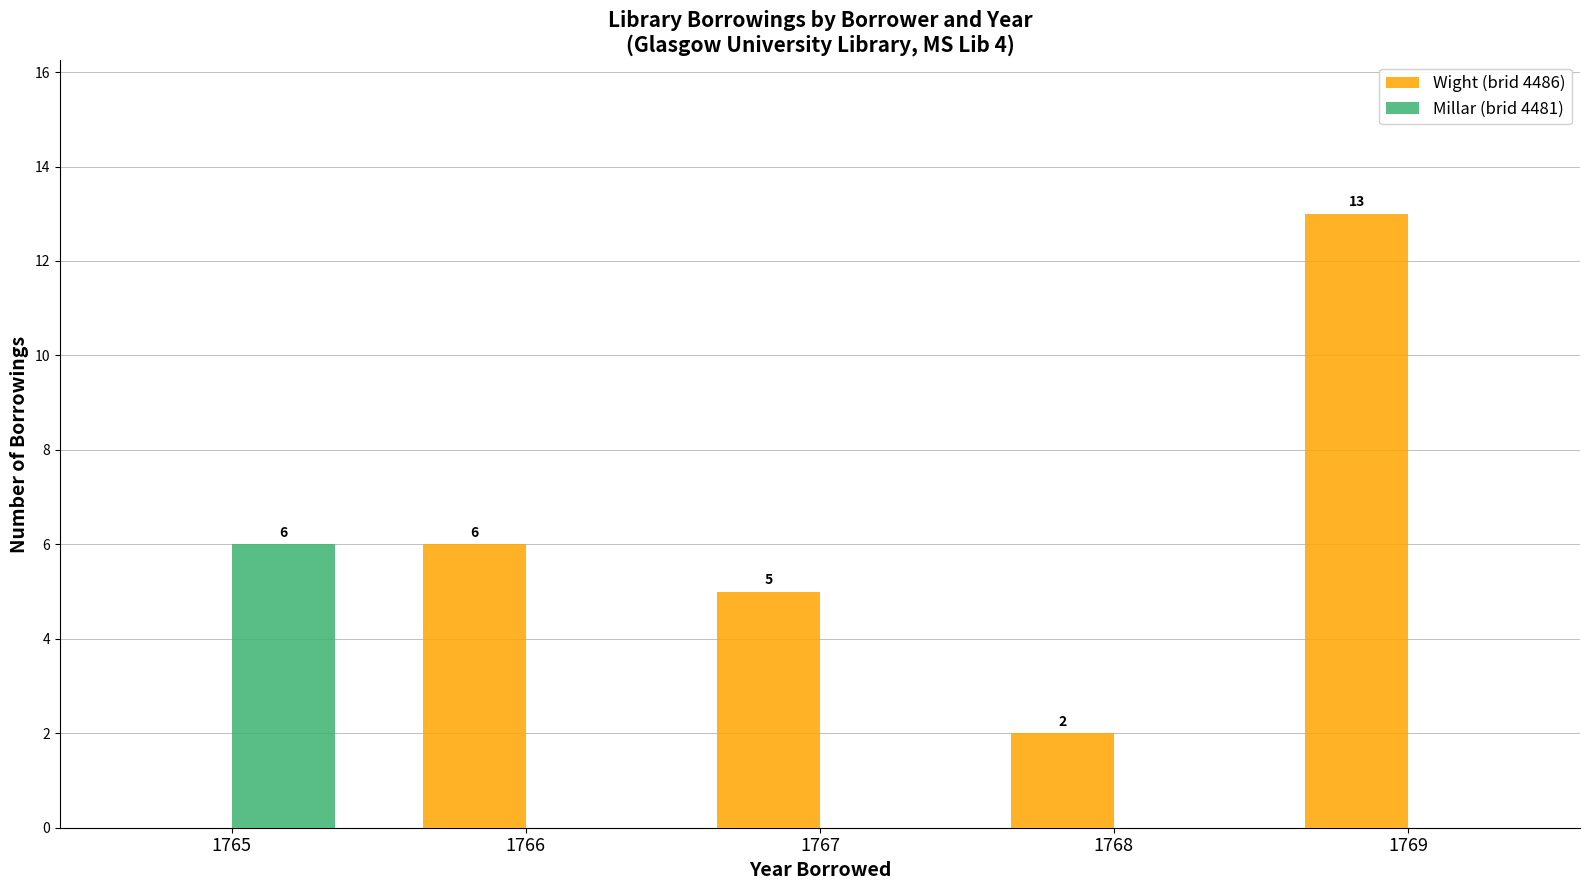

Reading left to right, transcribe all the data shown in this chart.

Wight (brid 4486): 0	6	5	2	13
Millar (brid 4481): 6	0	0	0	0